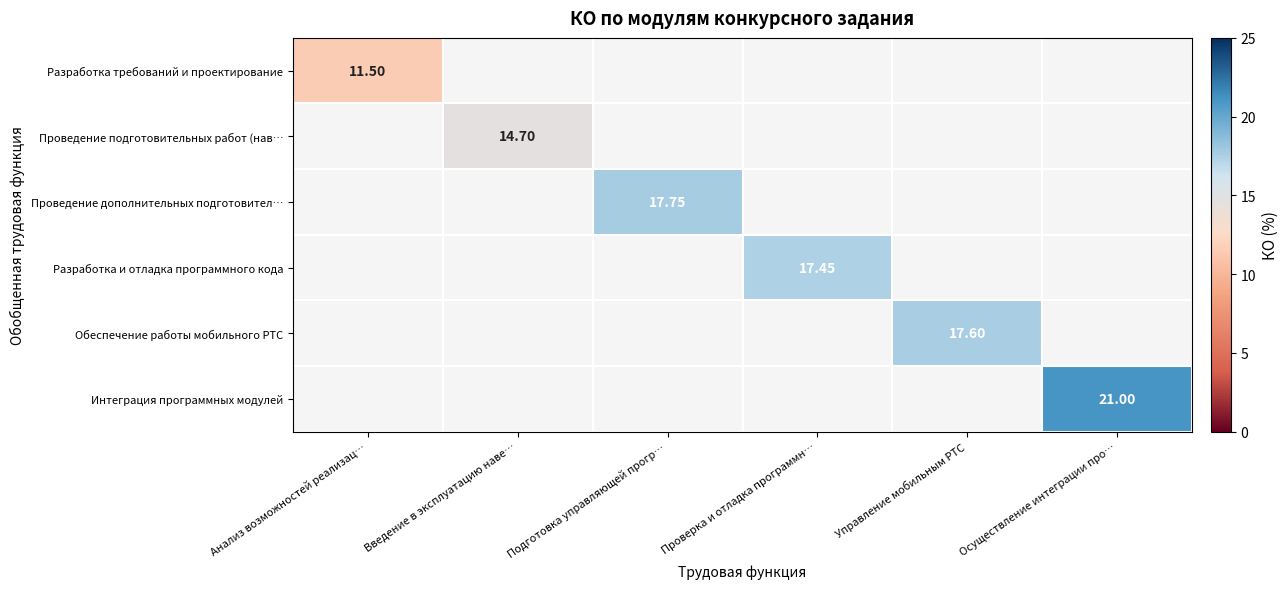

Which label corresponds to the smallest value in the chart?

Анализ возможностей реализац…